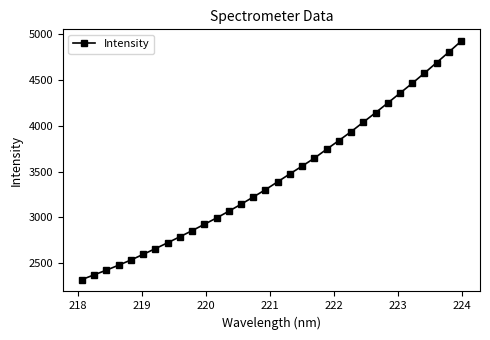

What is the value of the 9th point from the left?

2786.8